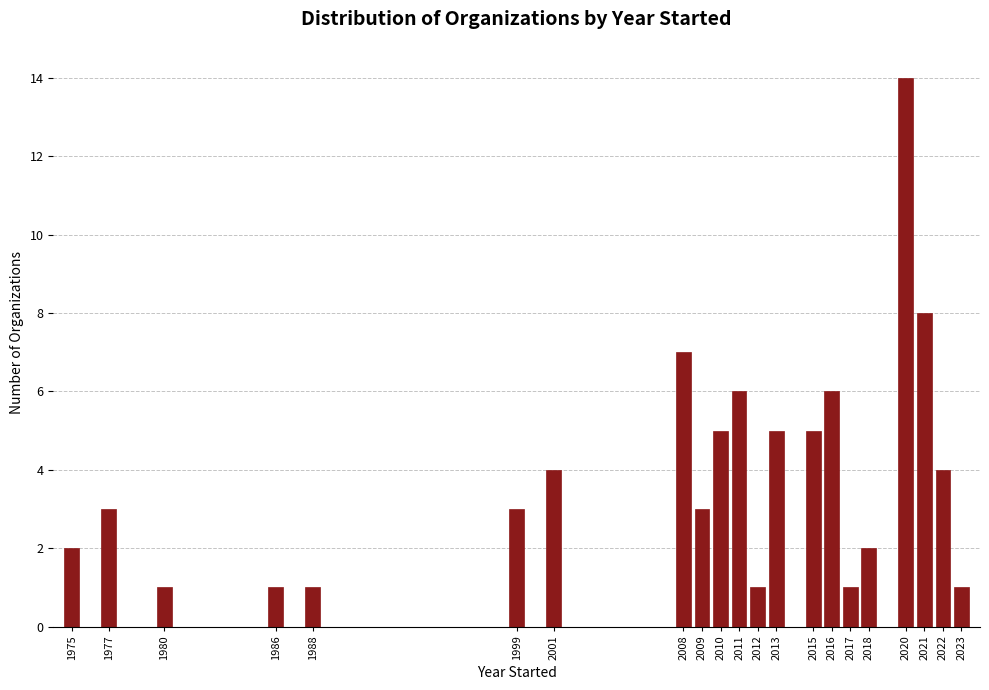

Reading left to right, extract all data points from this chart.

1975=2	1977=3	1980=1	1986=1	1988=1	1999=3	2001=4	2008=7	2009=3	2010=5	2011=6	2012=1	2013=5	2015=5	2016=6	2017=1	2018=2	2020=14	2021=8	2022=4	2023=1